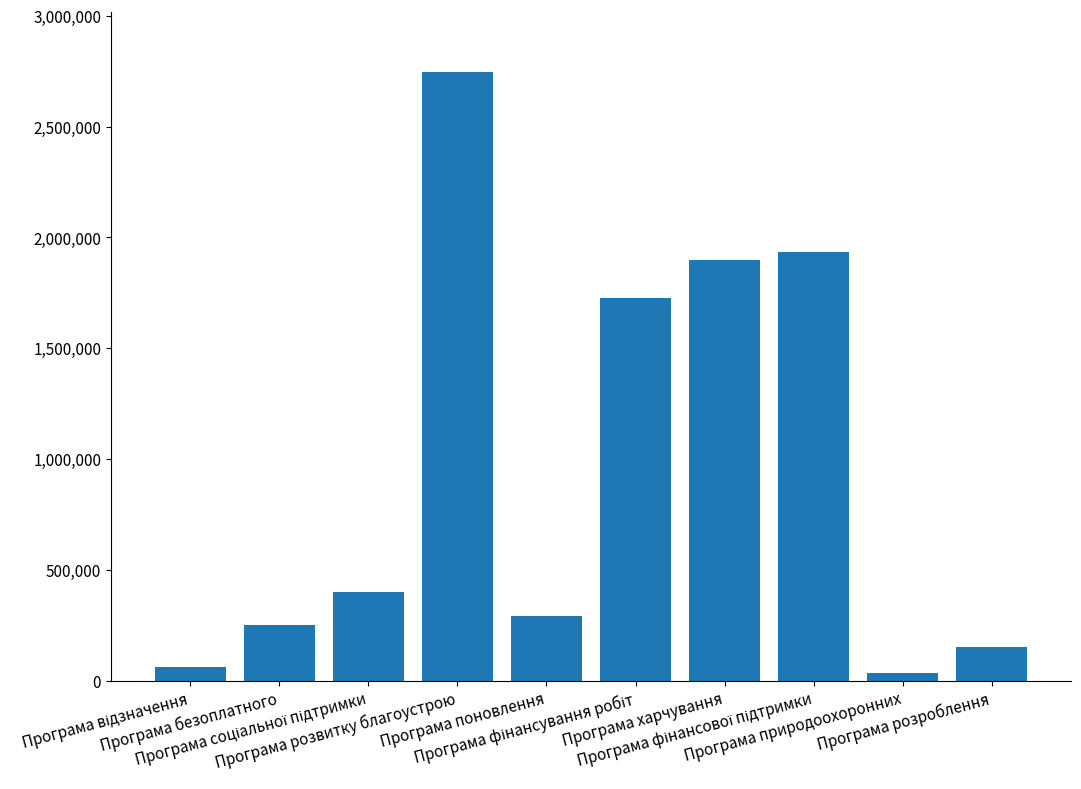

Between Програма природоохоронних and Програма харчування, which is larger?

Програма харчування